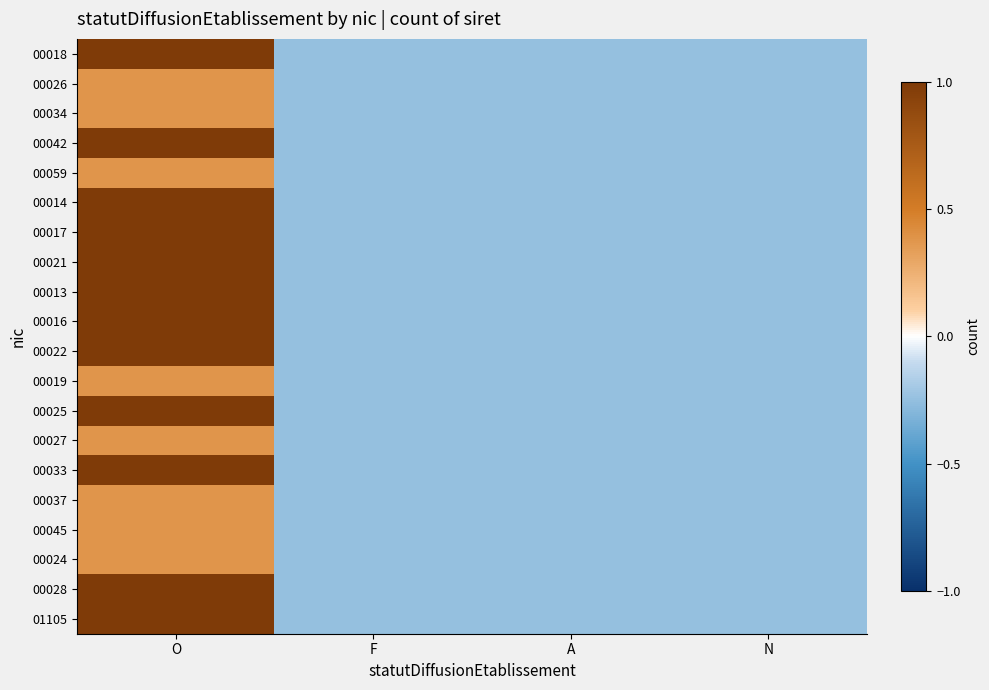

At which category is the sum across all series the highest?

O